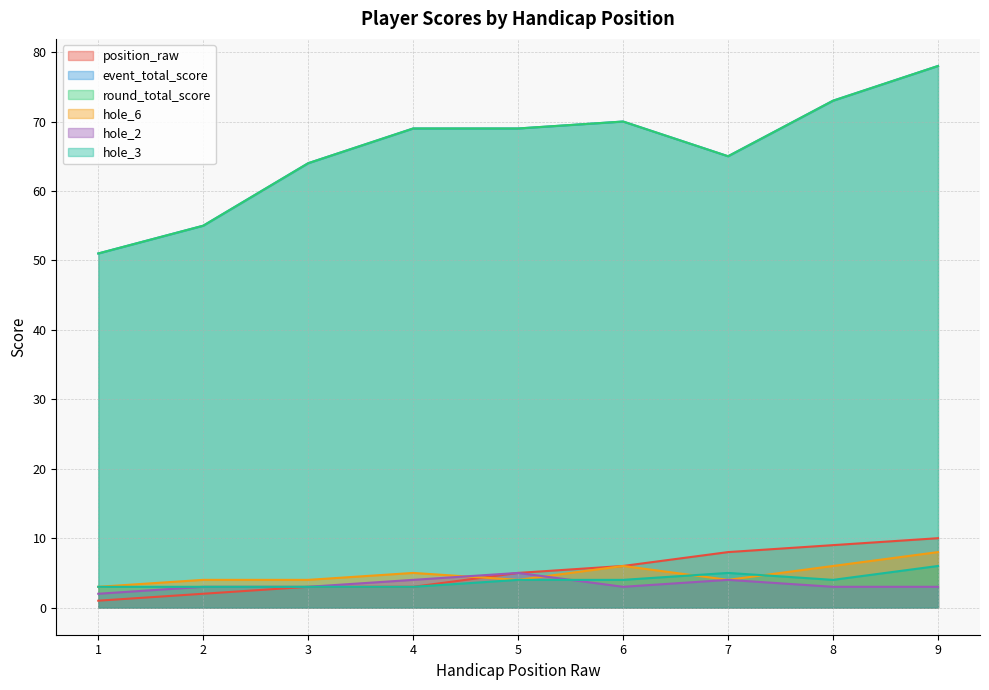

How many values in the position_raw series exceed 5?

4